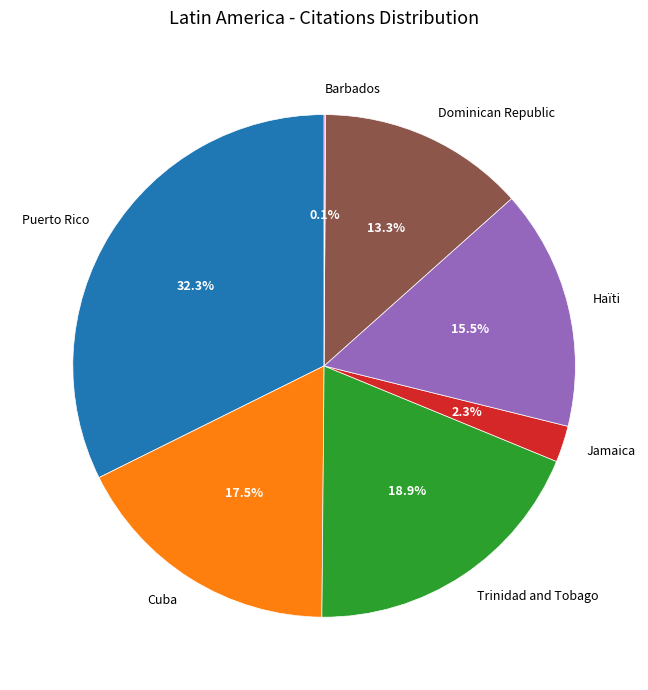

Approximately how many times larger is the value at Puerto Rico compared to Cuba?

1.8